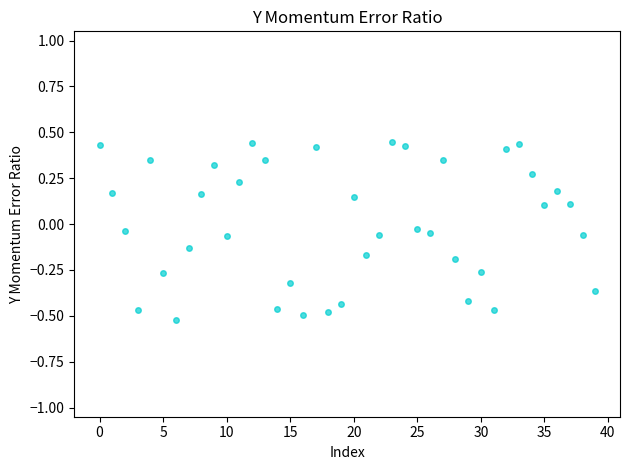

What is the range of Y values (max minus min)?

1.0